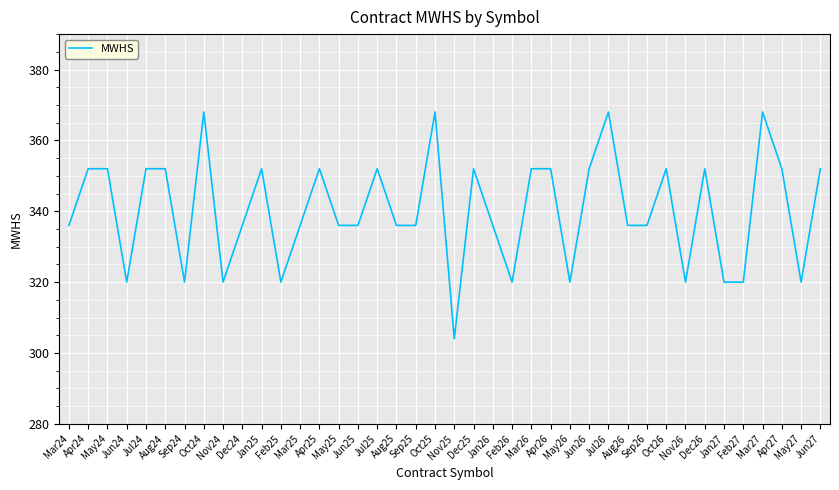

The chart shows a value of 458 at May26. True or false?

False